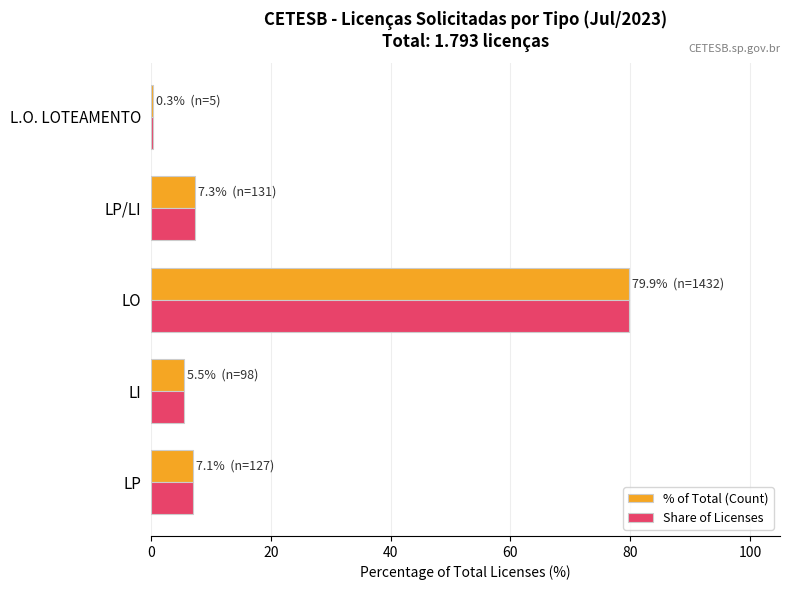

What are all the series names shown in the legend?

% of Total (Count), Share of Licenses